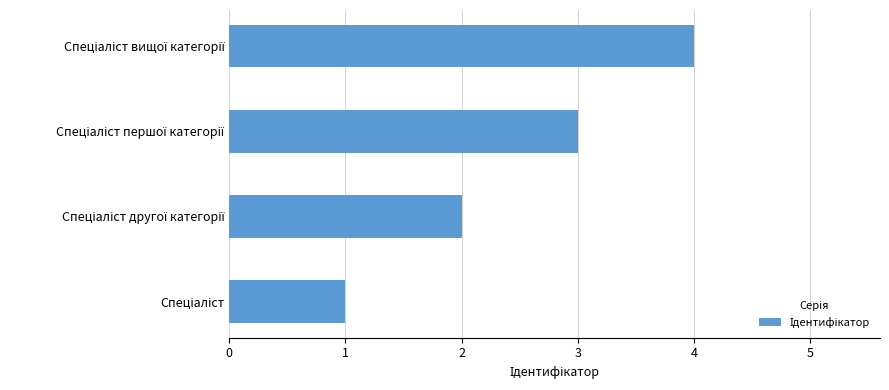

What is the sum of all values?

10